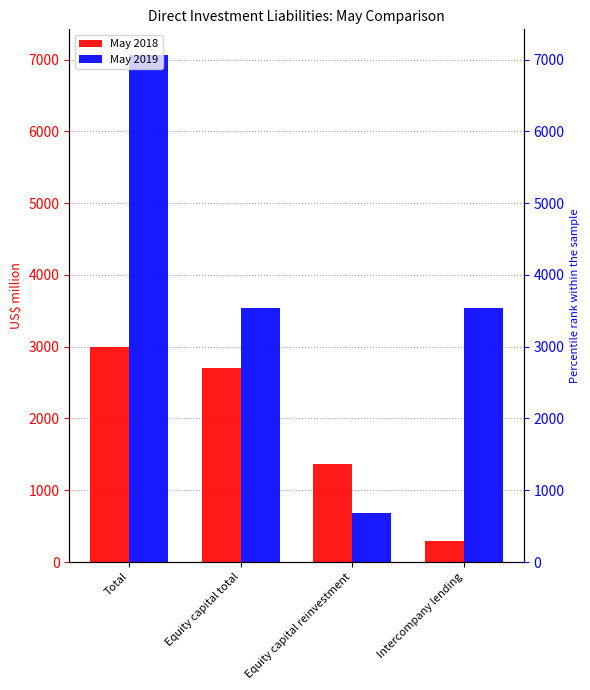

The May 2019 series shows 7070.1 at Total. True or false?

True